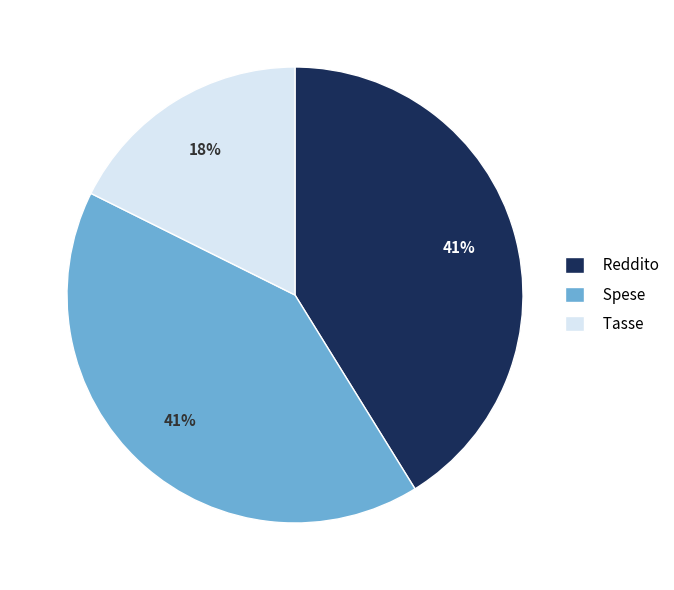

Count the number of slices in the pie.

3